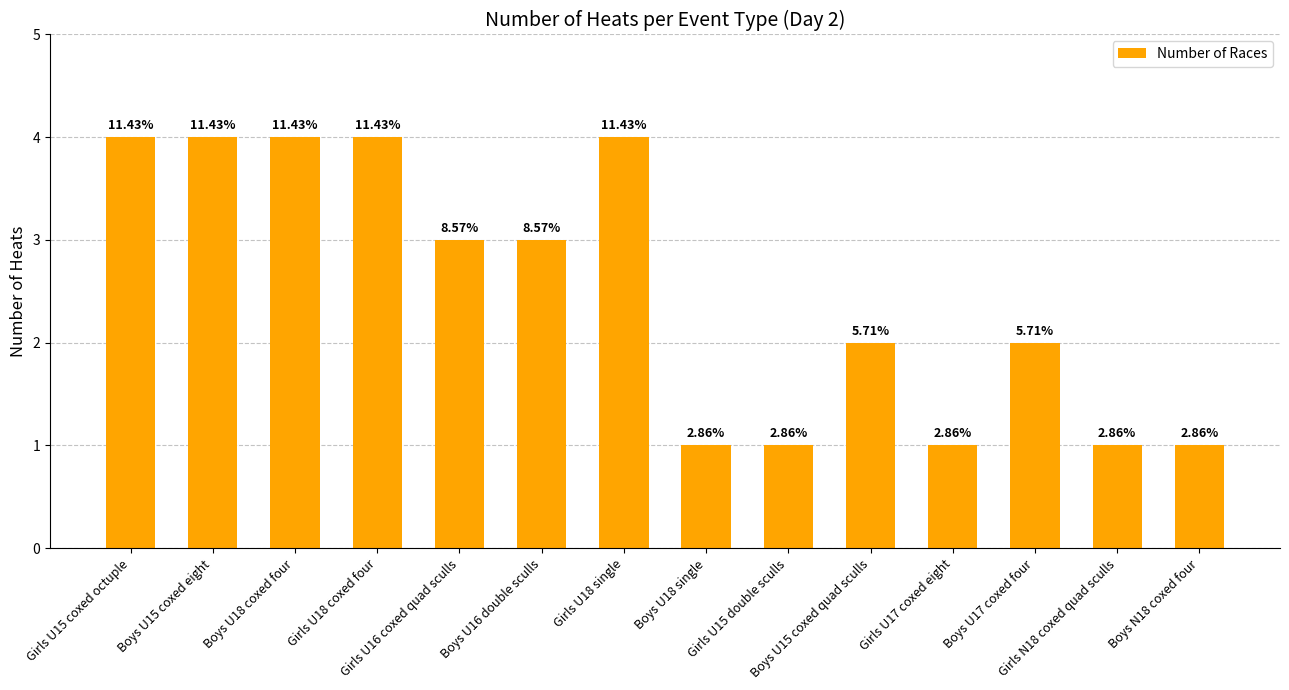

List the labels in order of value, smallest first.

Boys U18 single, Girls U15 double sculls, Girls U17 coxed eight, Girls N18 coxed quad sculls, Boys N18 coxed four, Boys U15 coxed quad sculls, Boys U17 coxed four, Girls U16 coxed quad sculls, Boys U16 double sculls, Girls U15 coxed octuple, Boys U15 coxed eight, Boys U18 coxed four, Girls U18 coxed four, Girls U18 single